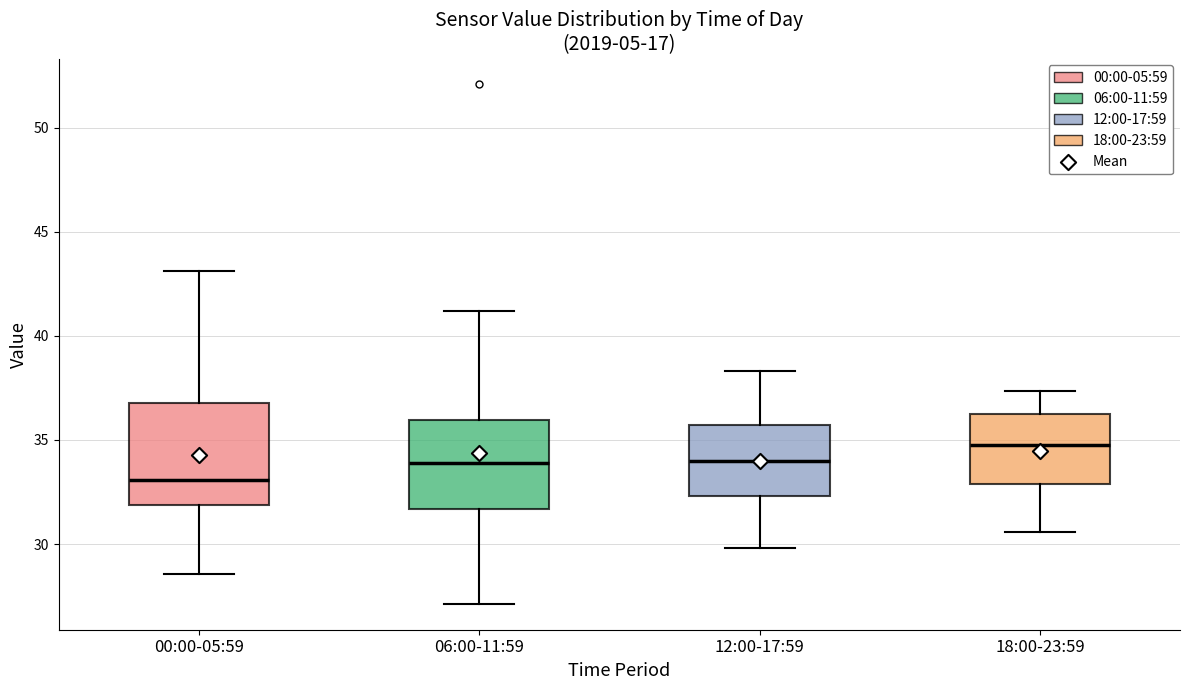

Comparing the boxes themselves (not the whiskers), which one is the tallest?

00:00-05:59